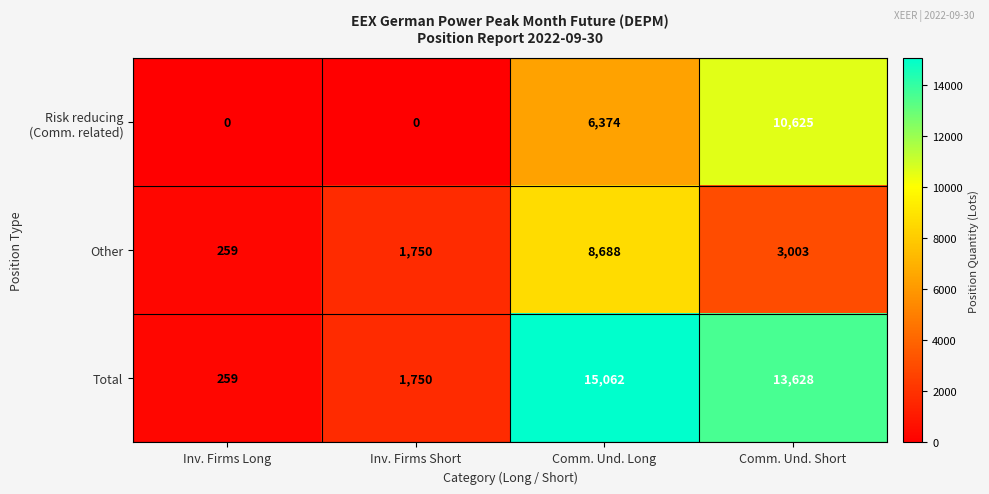

Where is Other nearest to the value 4473?

Comm. Und. Short